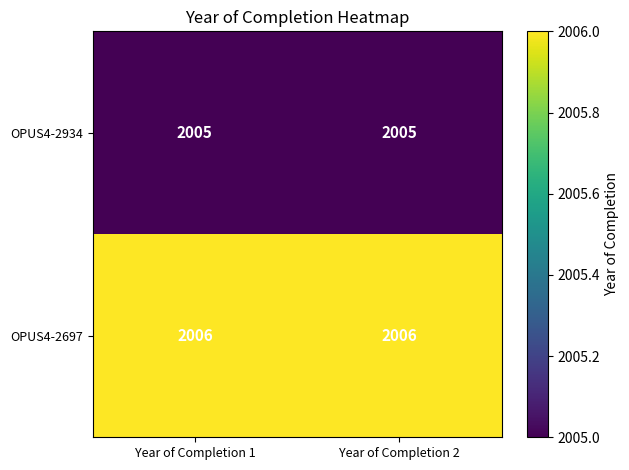

What is the highest value of the OPUS4-2934 series?

2005